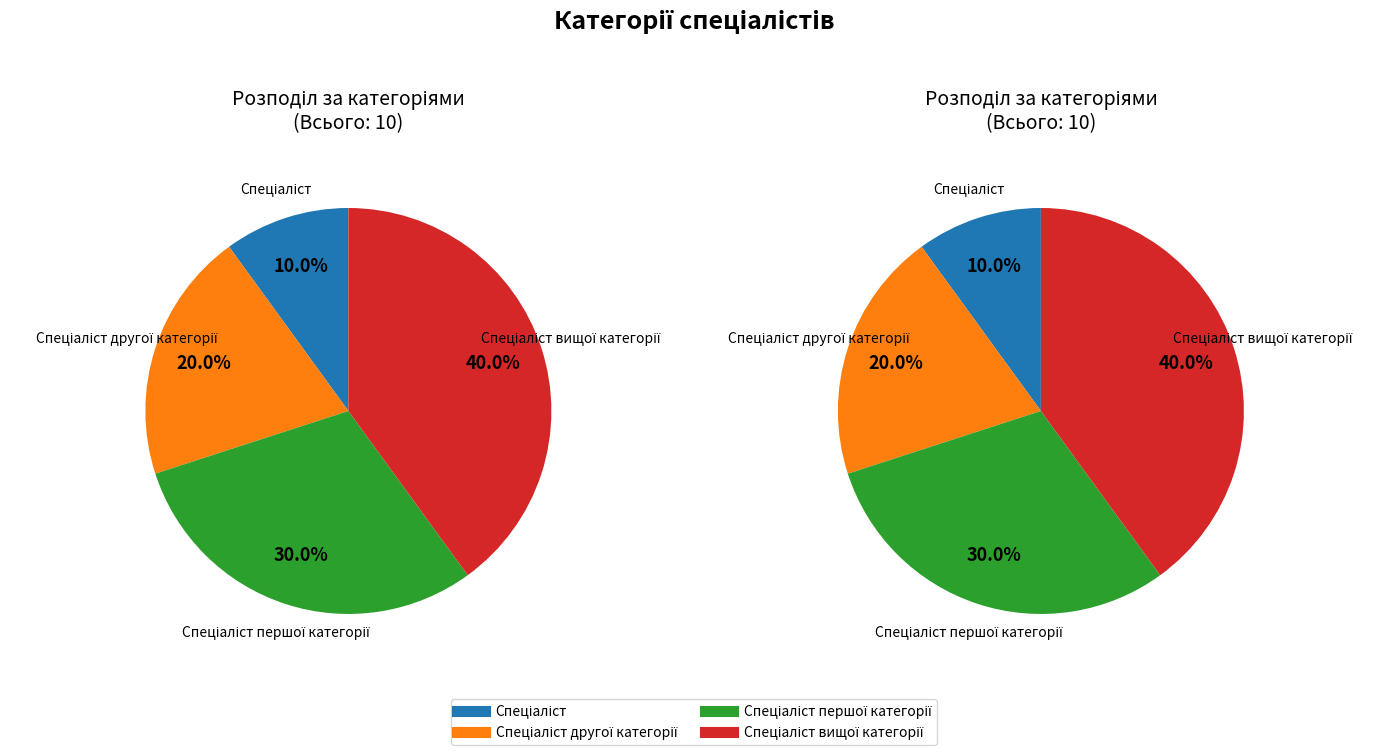

To the nearest percent, what is the difference between the Спеціаліст and Спеціаліст вищої категорії slice percentages?

30%